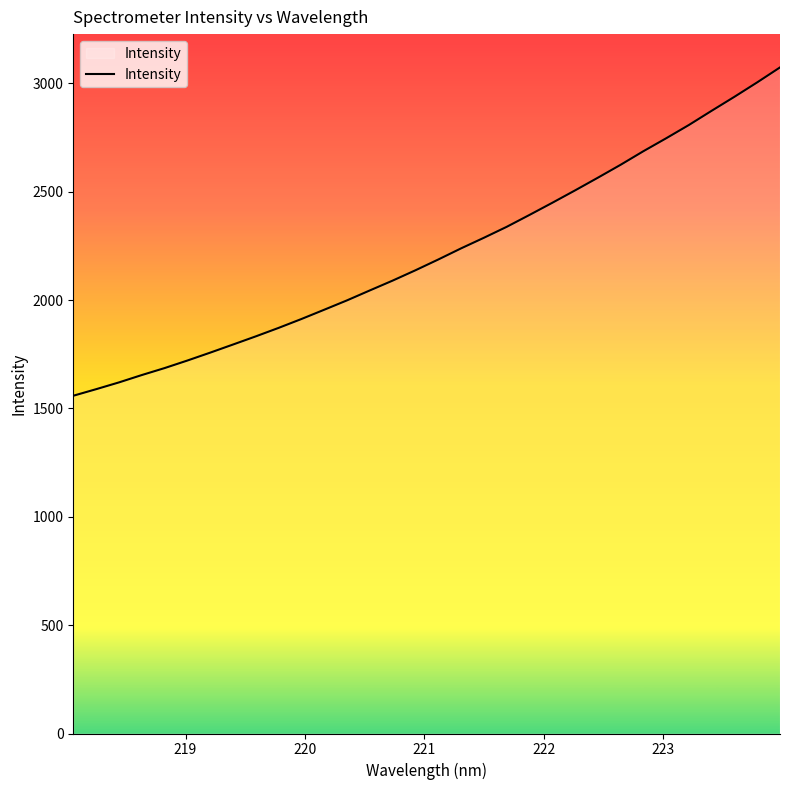

What is the greatest value displayed?

3074.1